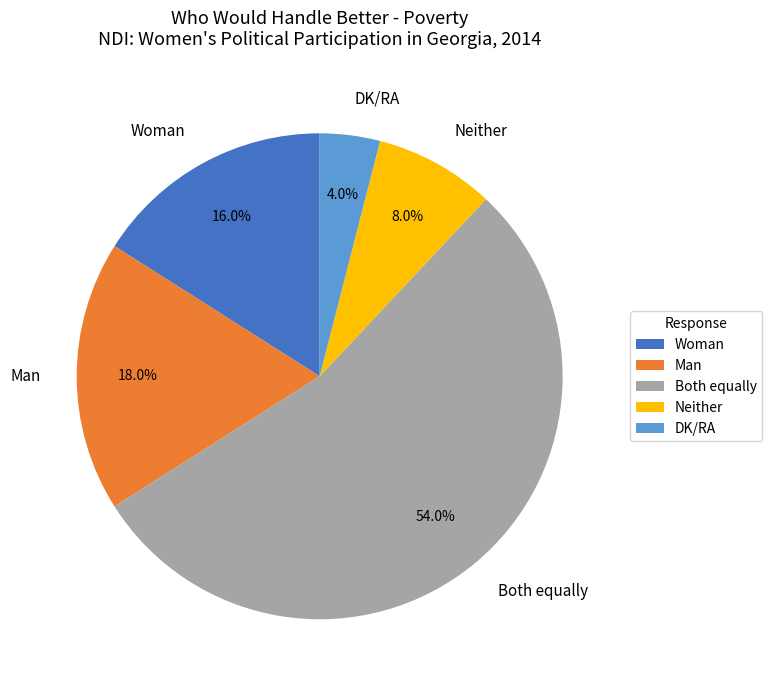

To the nearest percent, what is the difference between the largest and smallest slice percentages?

50%